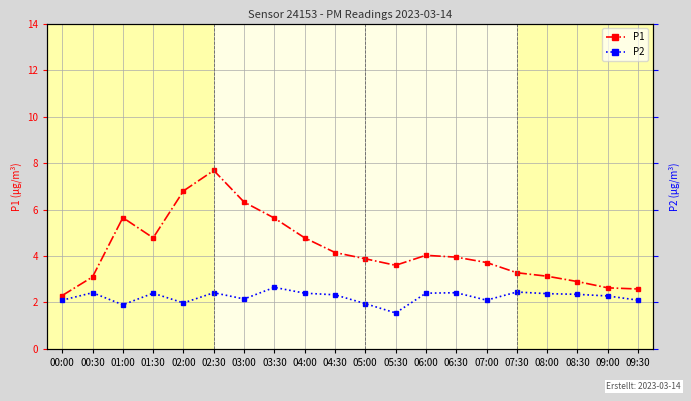

What value does the P2 series have at 06:30?

2.4